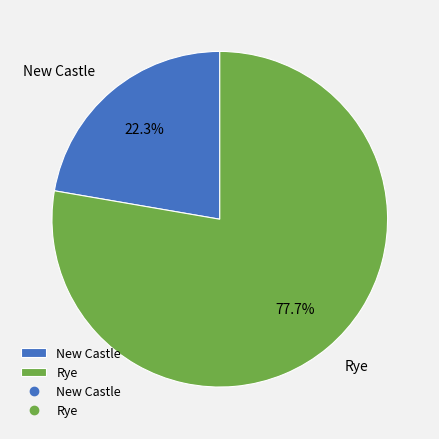

What is the smallest slice in the pie chart?

New Castle